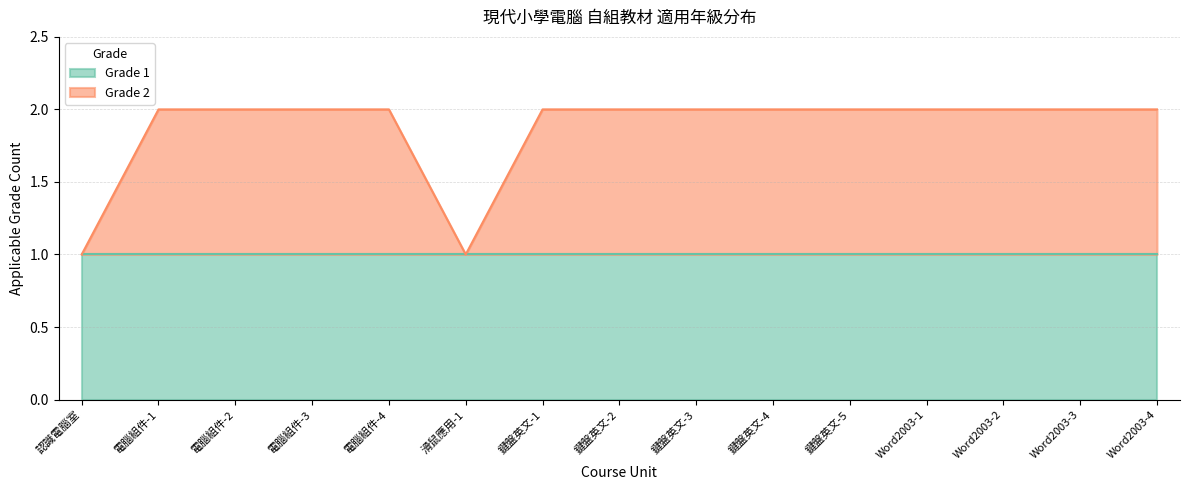

How many values are between 2 and 3?

13